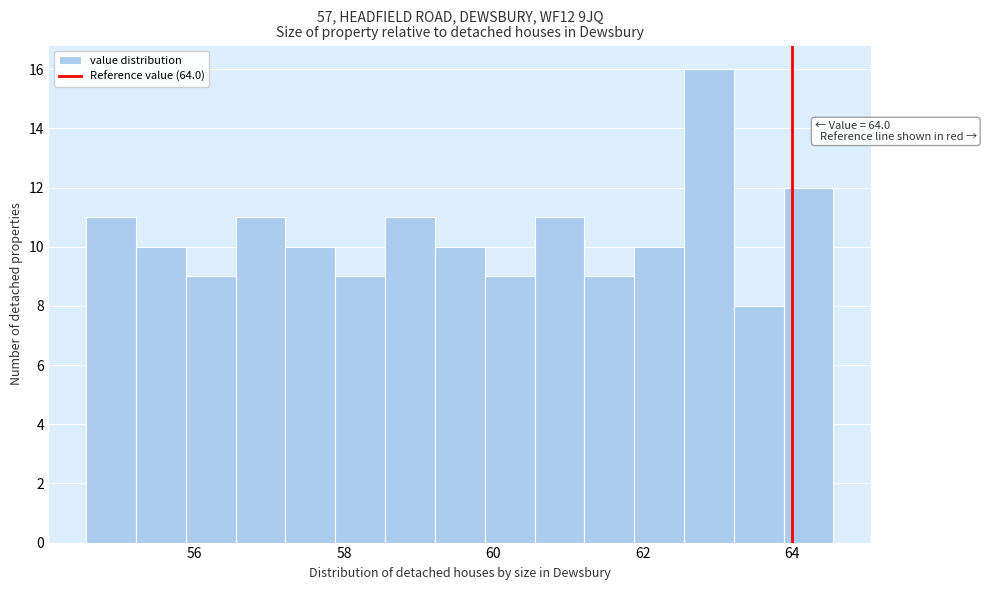

Around what value on the x-axis is the tallest bar? Give the approximate position of its centre, as read against the axis.

62.8